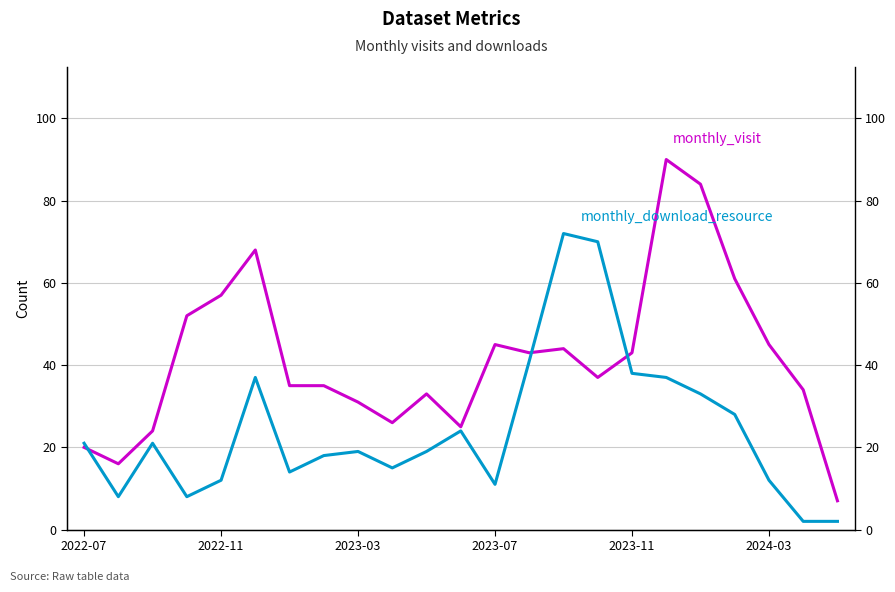

Which series has the widest spread of values?

monthly_visit